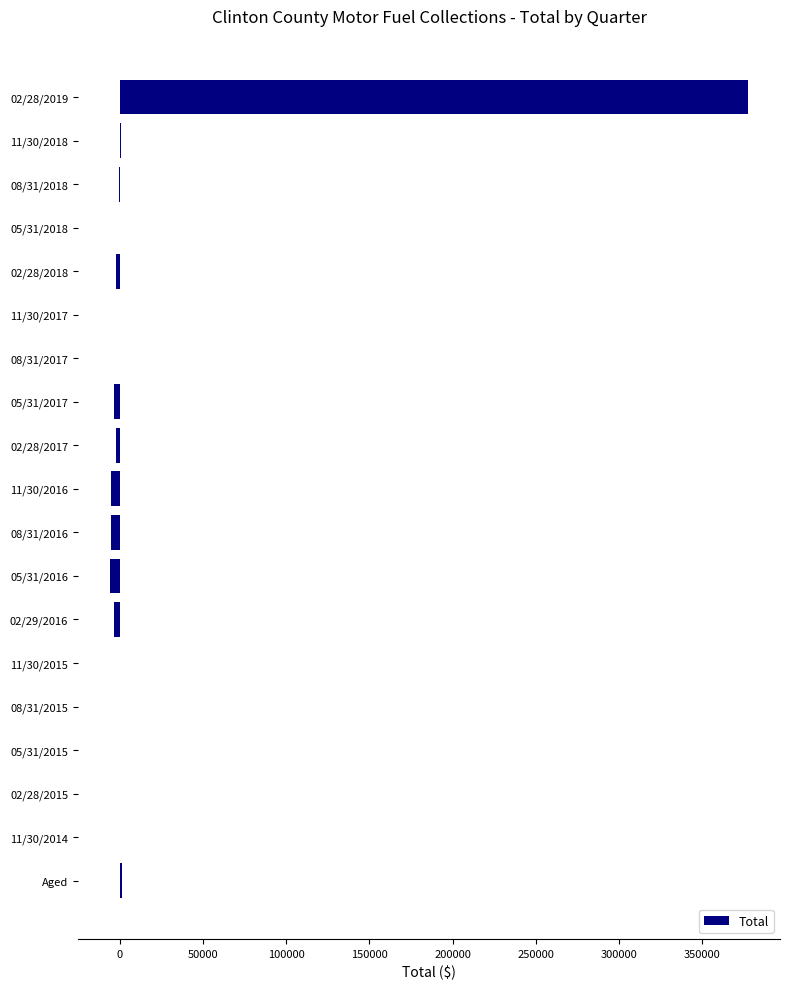

Count the number of values greater than -3.

9